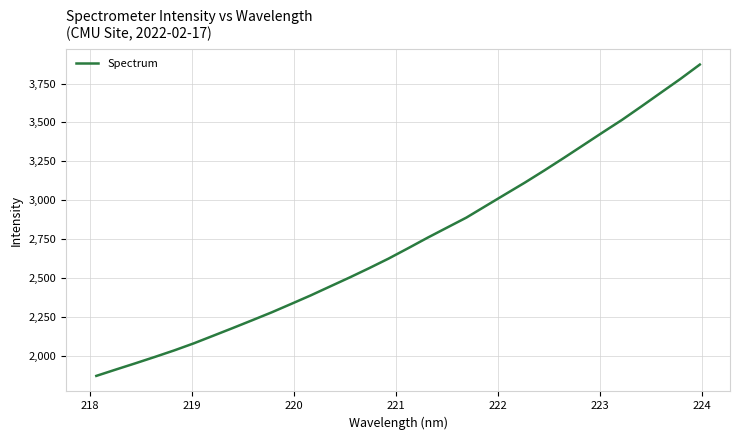

What is the minimum value shown in the chart?

1870.3